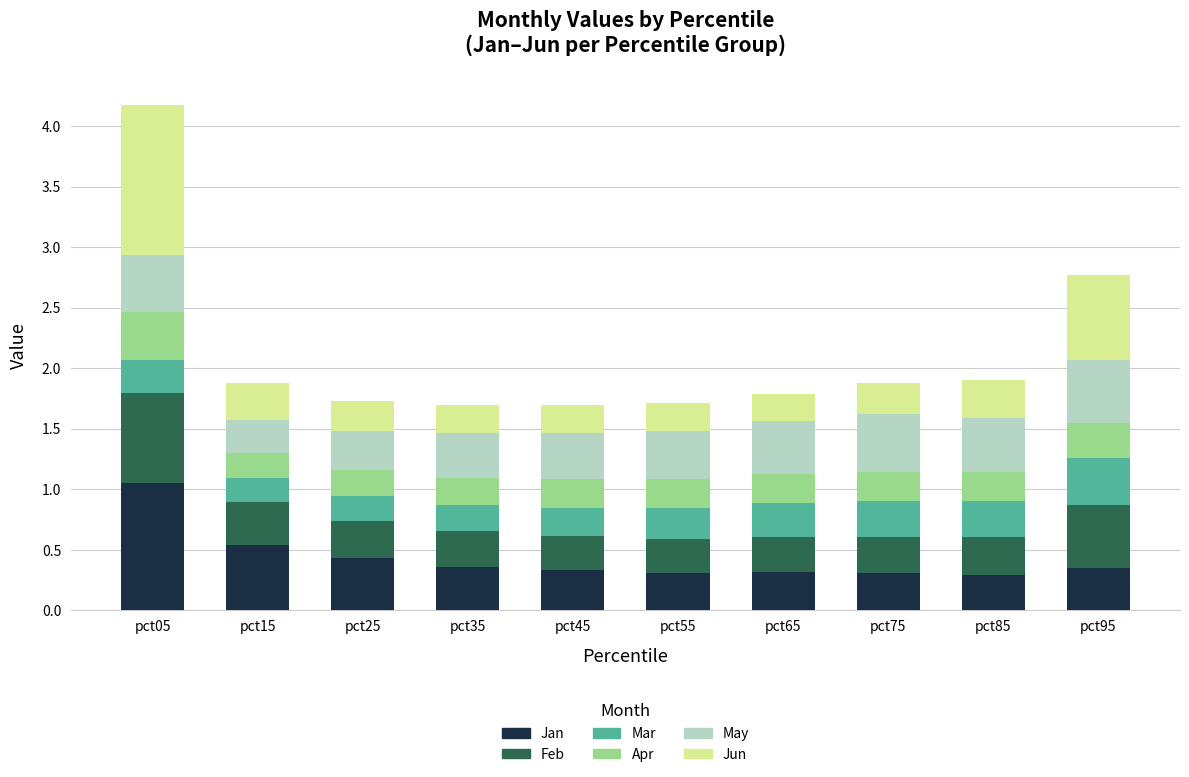

Which category has the highest value in the Jan series?

pct05